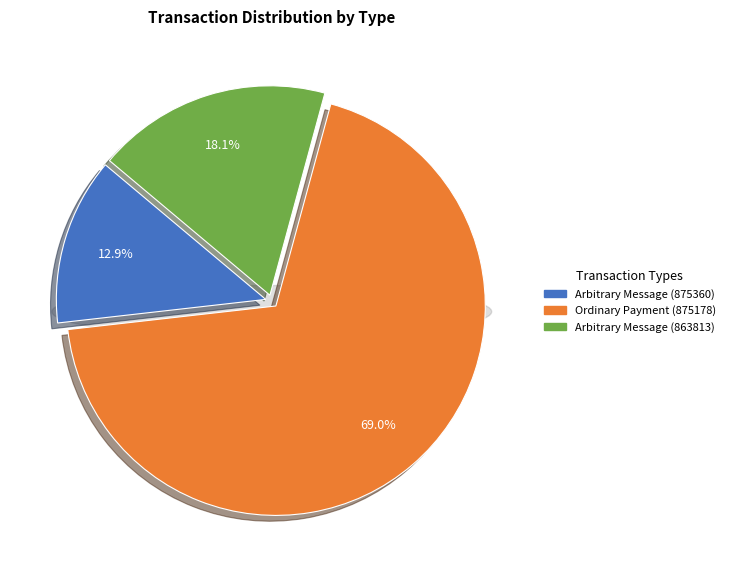

Does Arbitrary Message (863813) account for over 50% of the chart?

No